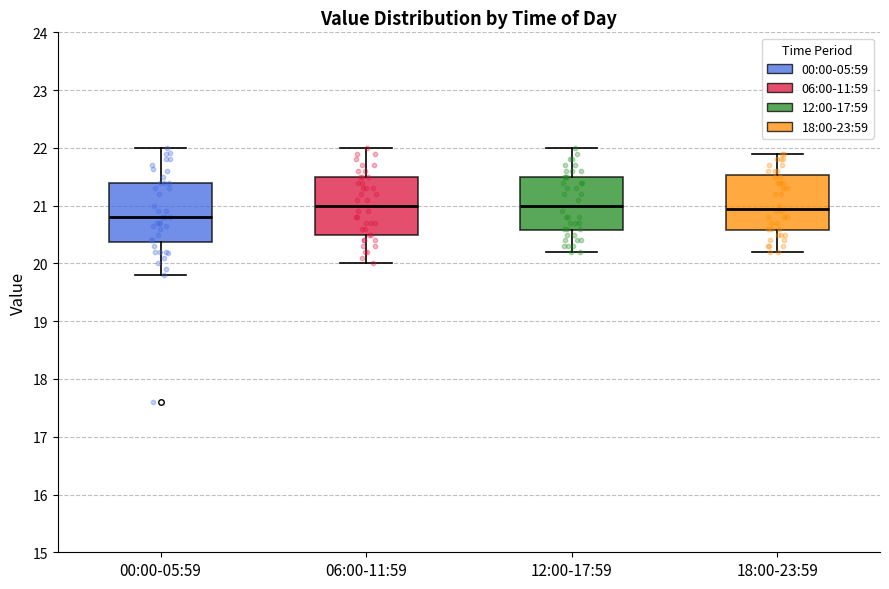

Where does the lower whisker of the box for 18:00-23:59 end on the y-axis? The values are not printed on the chart, so give them approximately, as read against the axis.

20.2